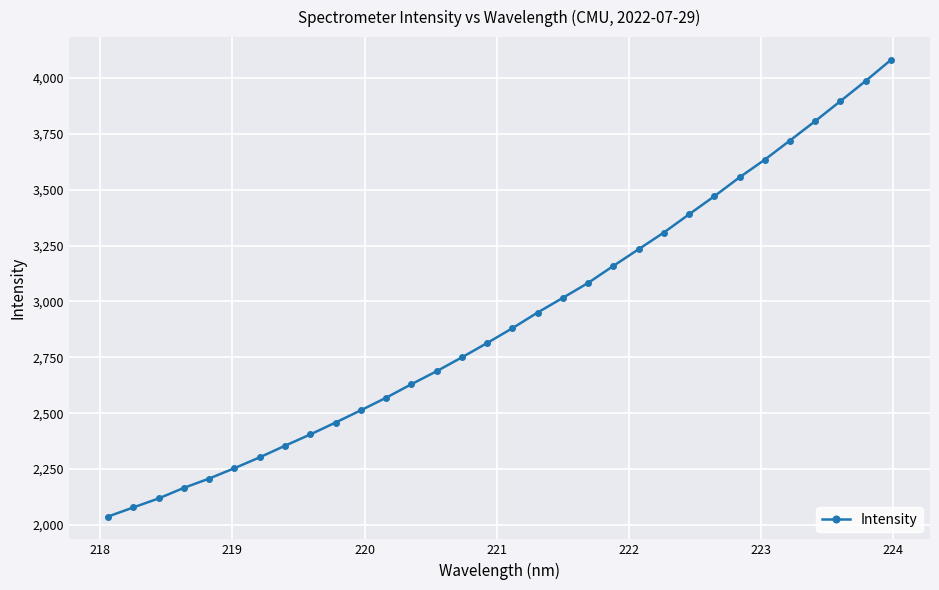

What is the difference between the second highest and minimum values?

1949.6